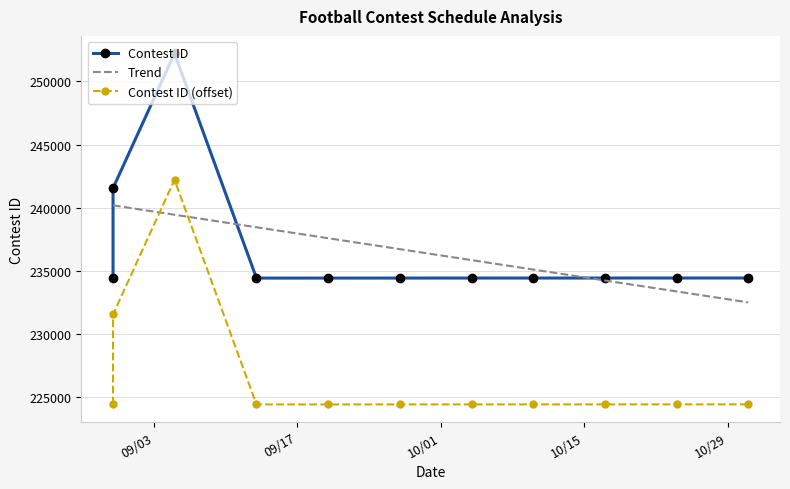

Between 8/30/19 and 10/10/19, which is larger?

8/30/19